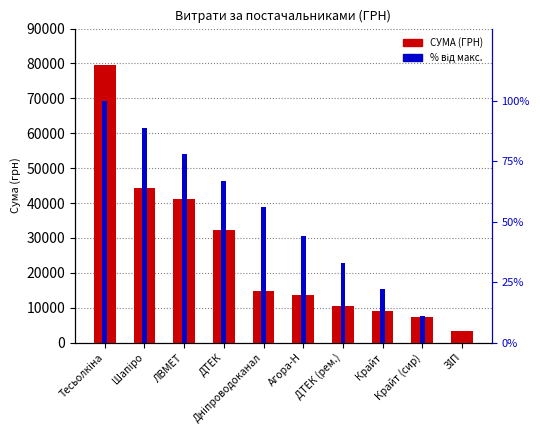

What is the spread (max minus min) of values at Агора-Н?

13662.8